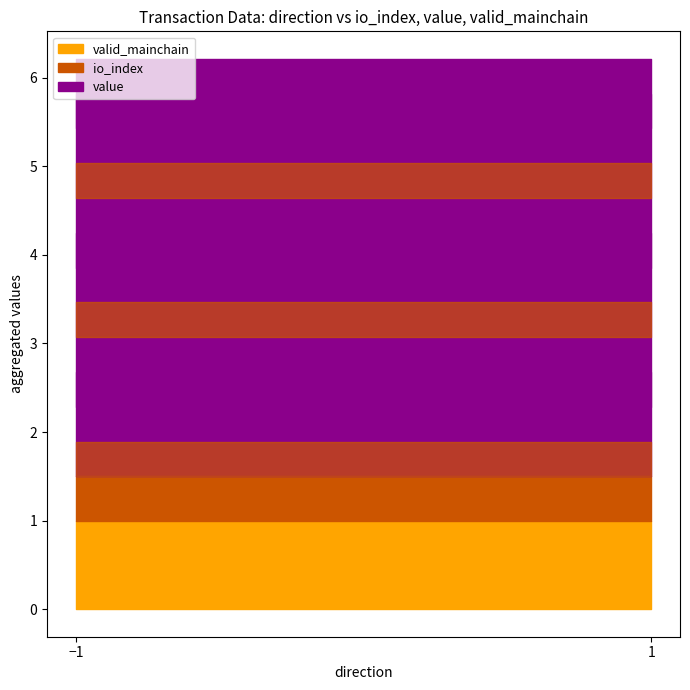

True or false: valid_mainchain and io_index cross at least once.

False